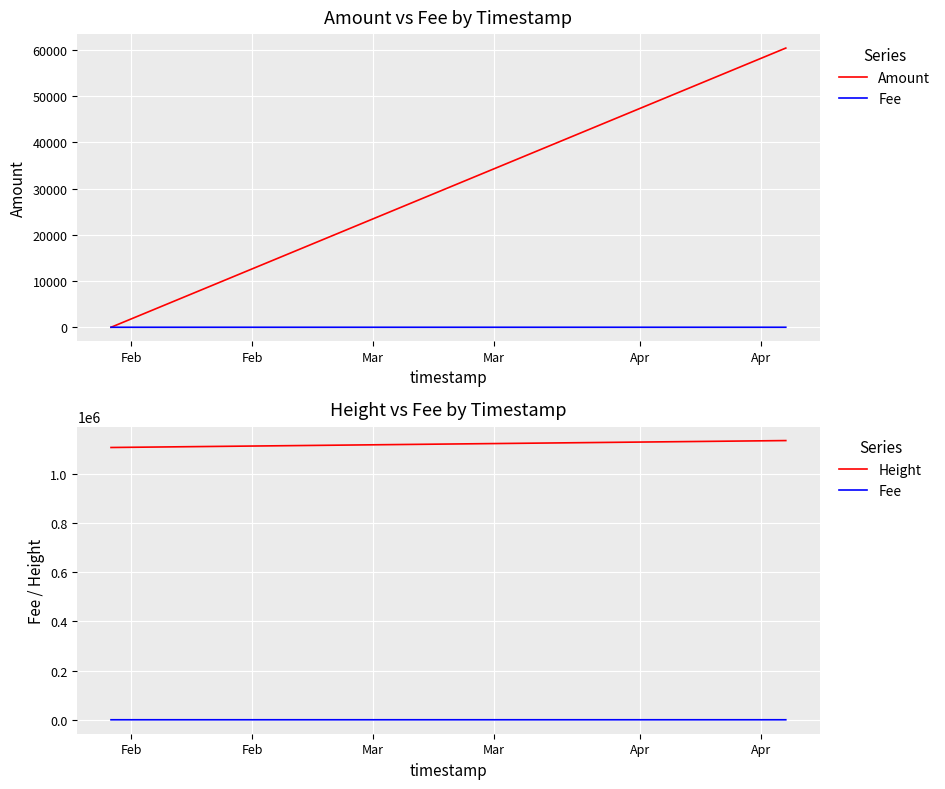

Is it true that Amount equals 97472.8 at Mar?

False